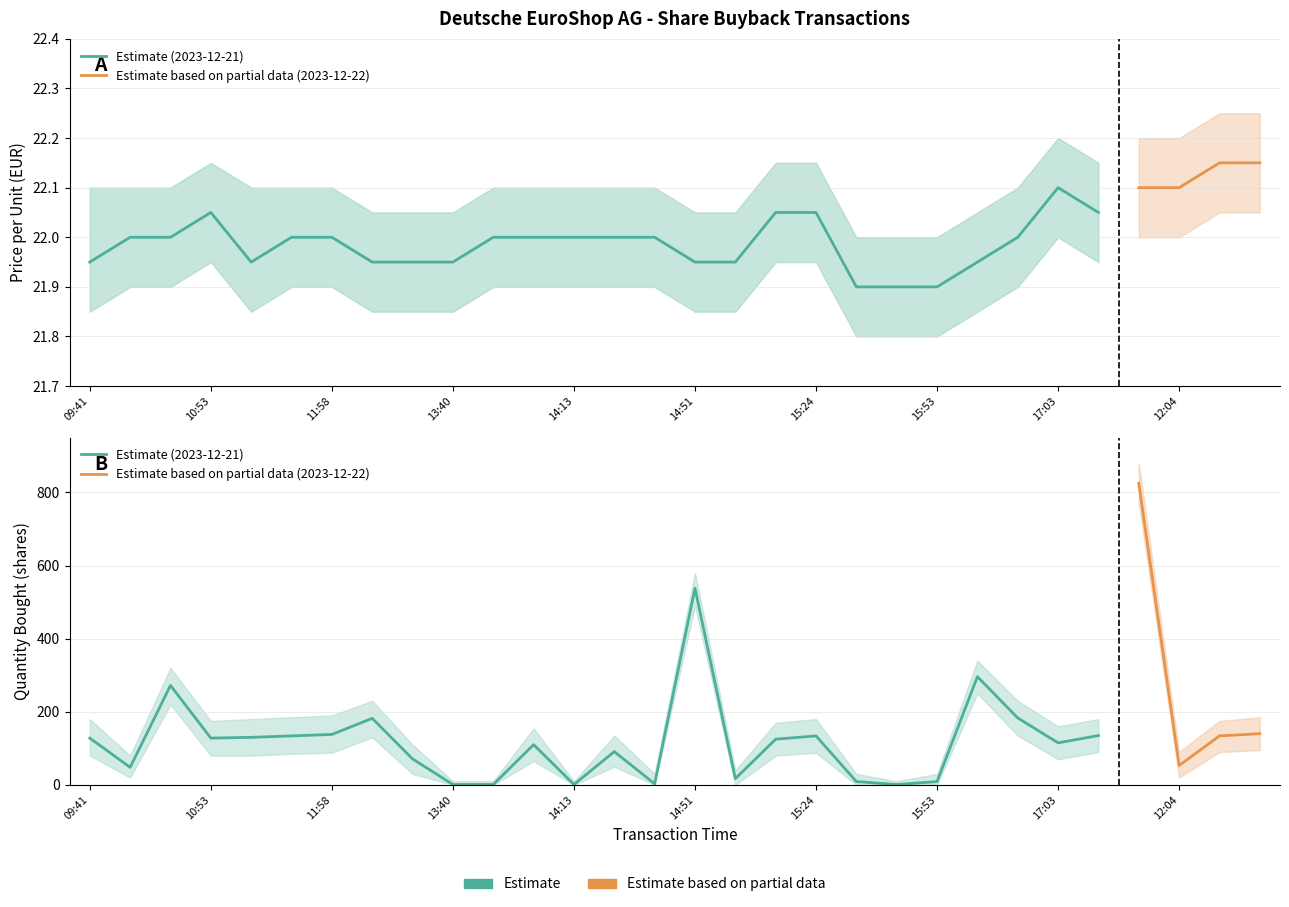

Where does the Quantity bought series first go above 128?

10:34